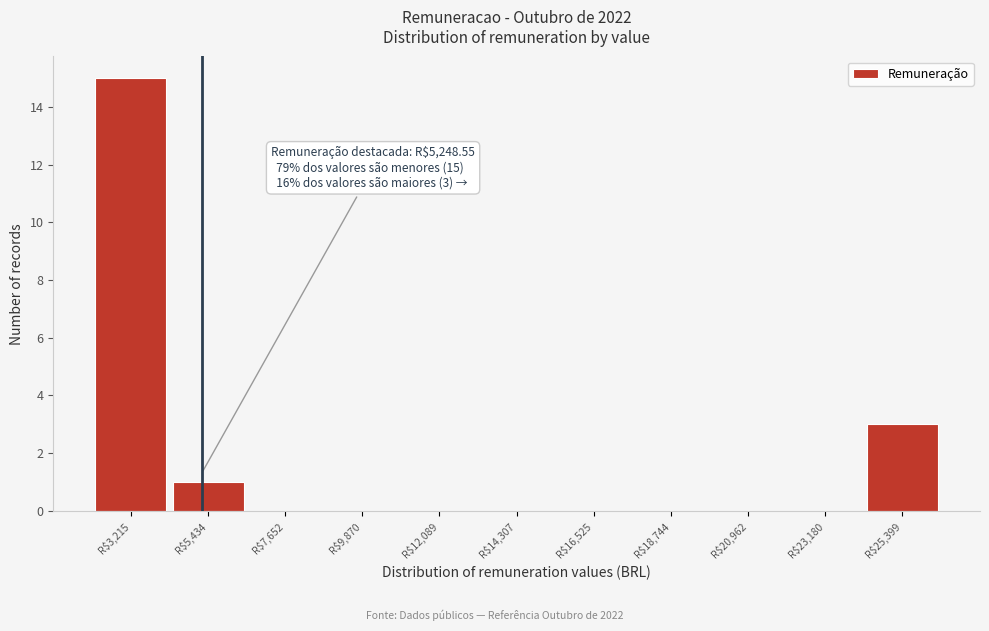

Over which range of the x-axis is the bar tallest?

2000 to 4500